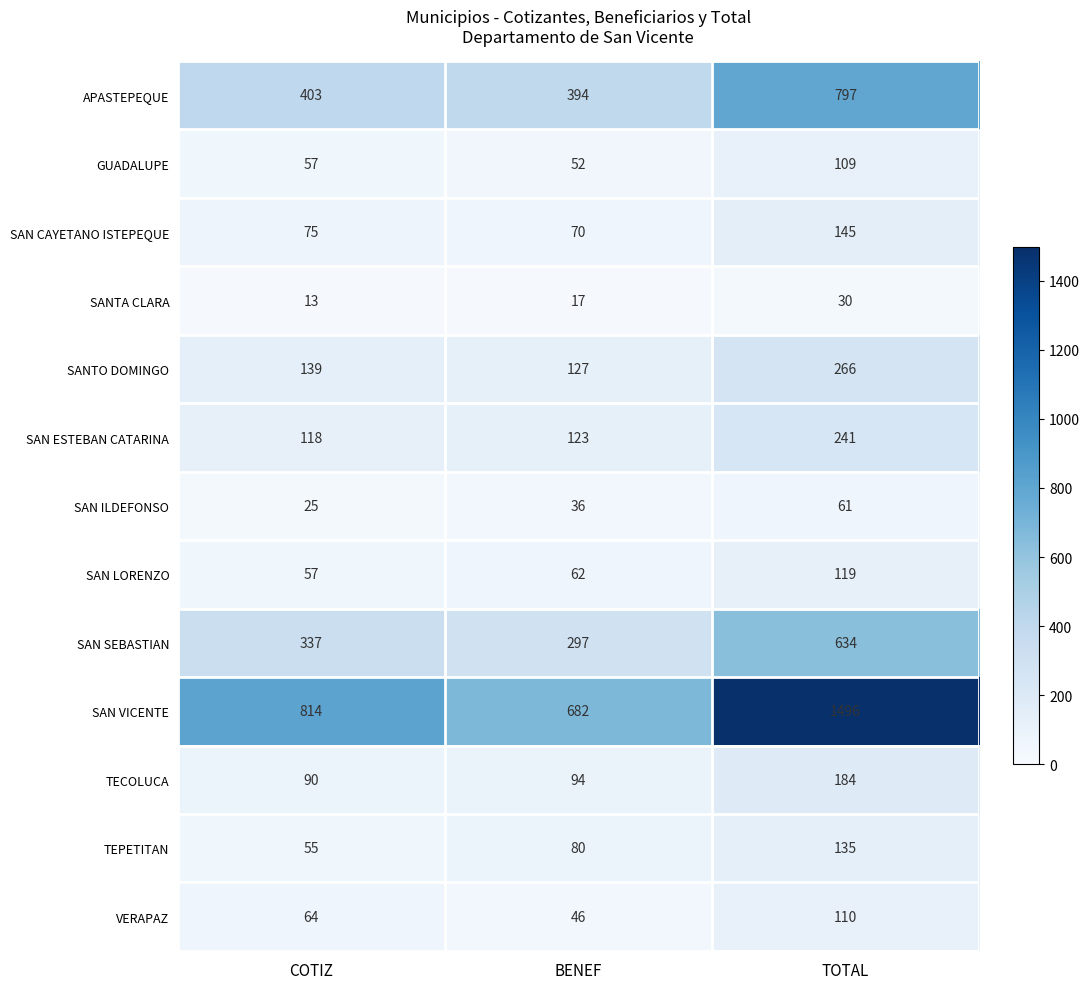

What is the total value across all series at TOTAL?

4327